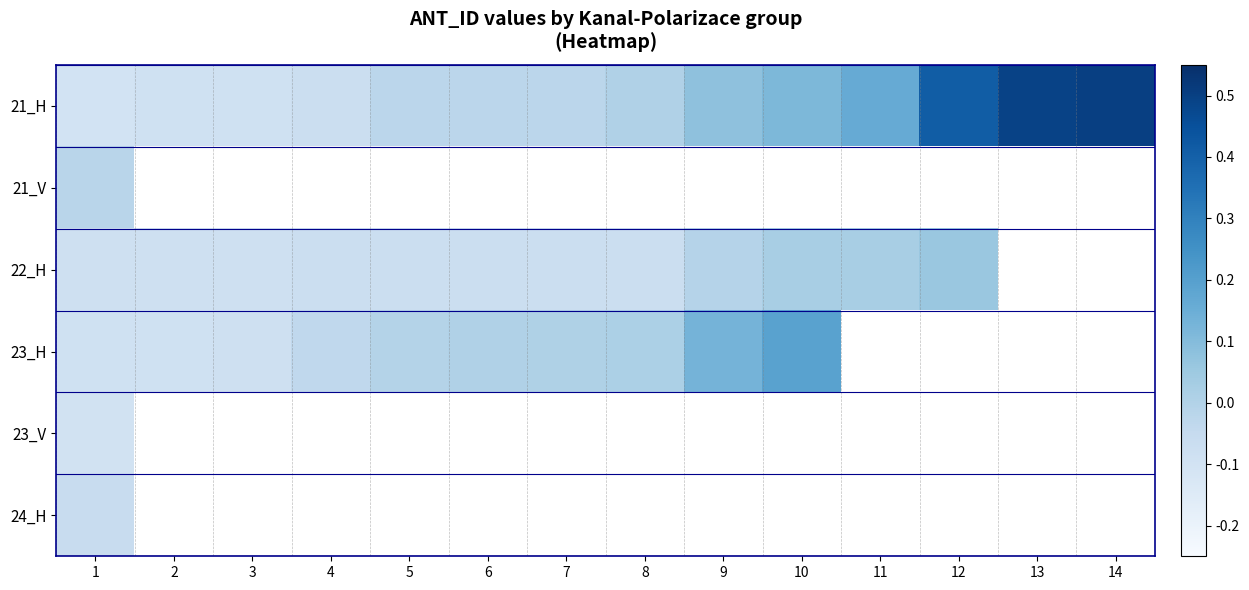

Rank the series by their maximum value, from highest to lowest.

21_H, 23_H, 22_H, 21_V, 24_H, 23_V